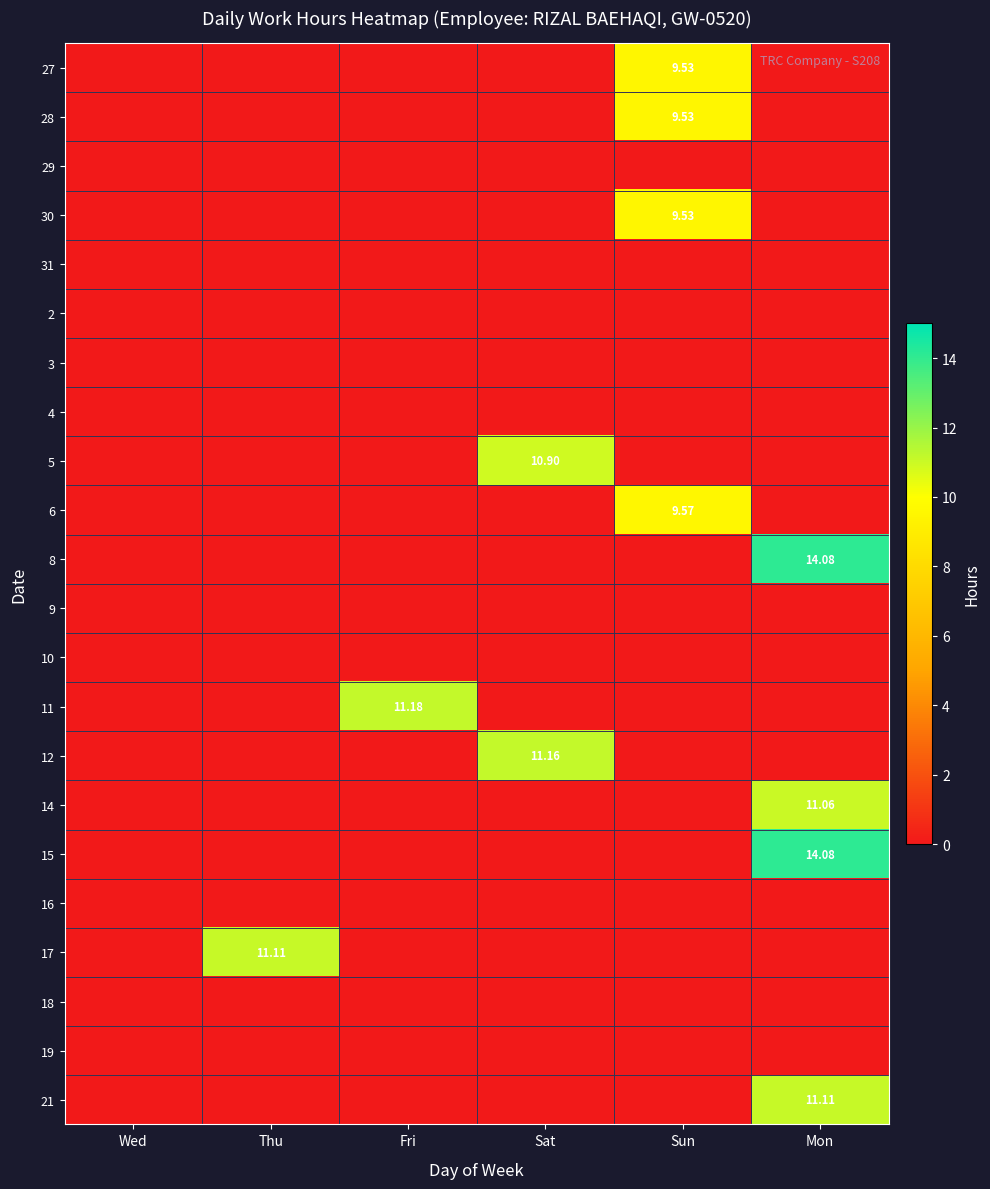

Is the value of 30 at Mon greater than the value of 14 at Sat?

No